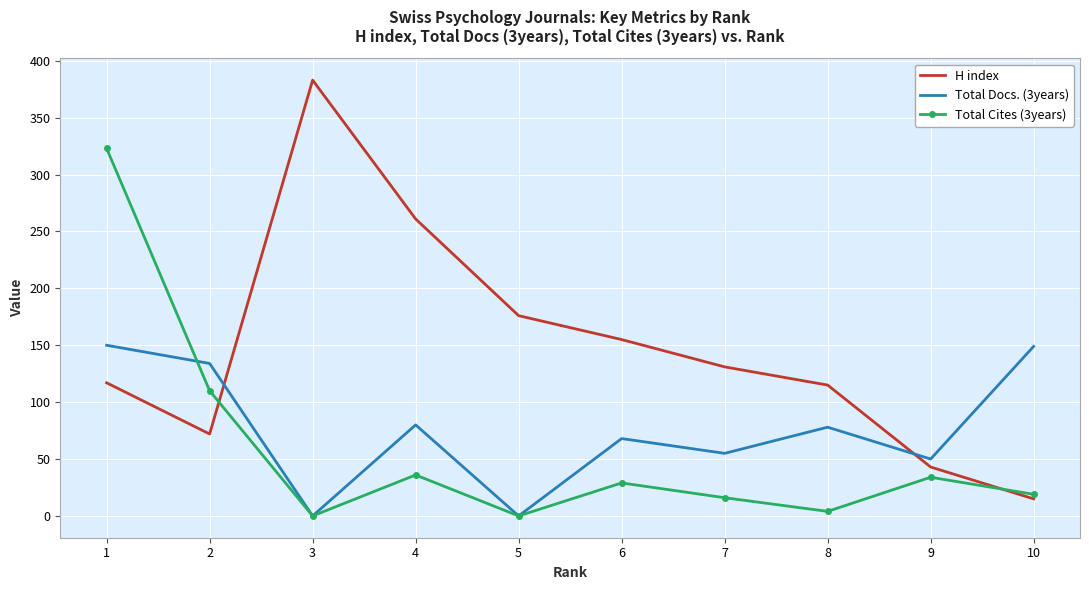

Where is the first local minimum for H index?

2